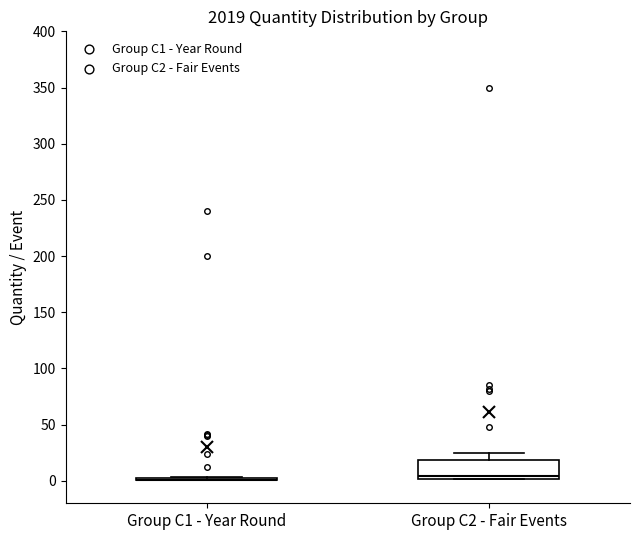

Reading left to right, read every box against the y-axis: the position of its median line, the range the box covers, and the ends of its whiskers. The values are not printed on the chart, so give them approximately, as read against the axis.

Group C1 - Year Round: box collapsed to a line at 0, whiskers 0 to 5
Group C2 - Fair Events: median 5, box 0 to 20, whiskers 0 to 25